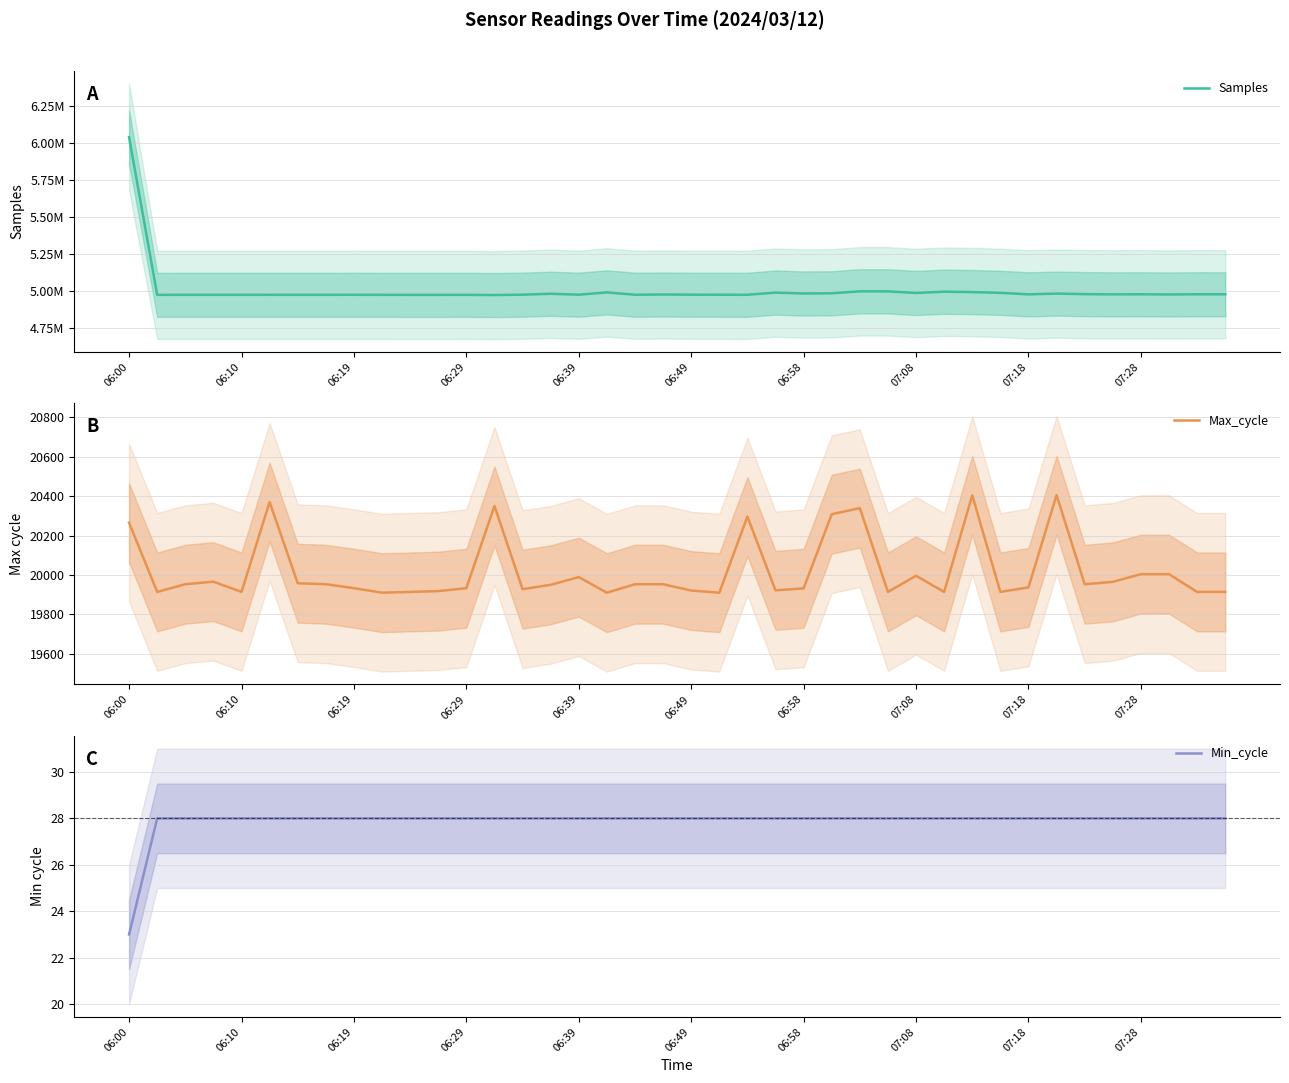

Rank the series at 19 from highest to lowest value.

Samples, Max_cycle, Min_cycle